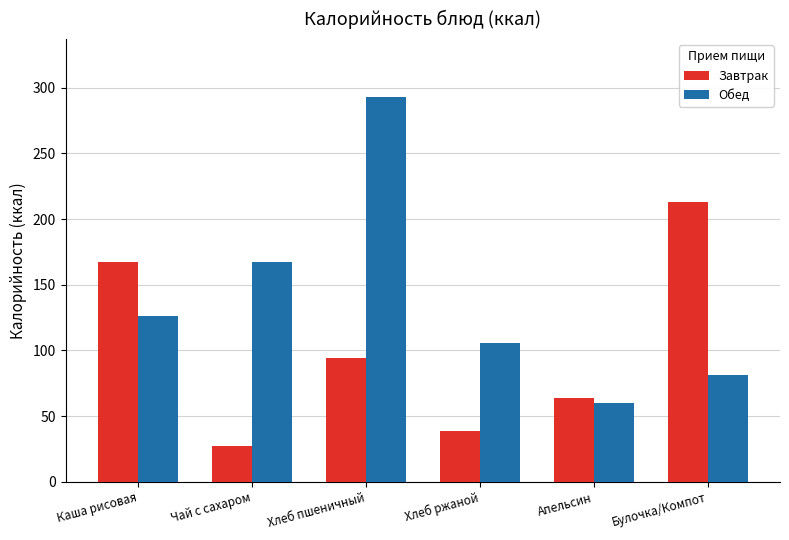

At which category does the chart reach its peak across all series?

Хлеб пшеничный